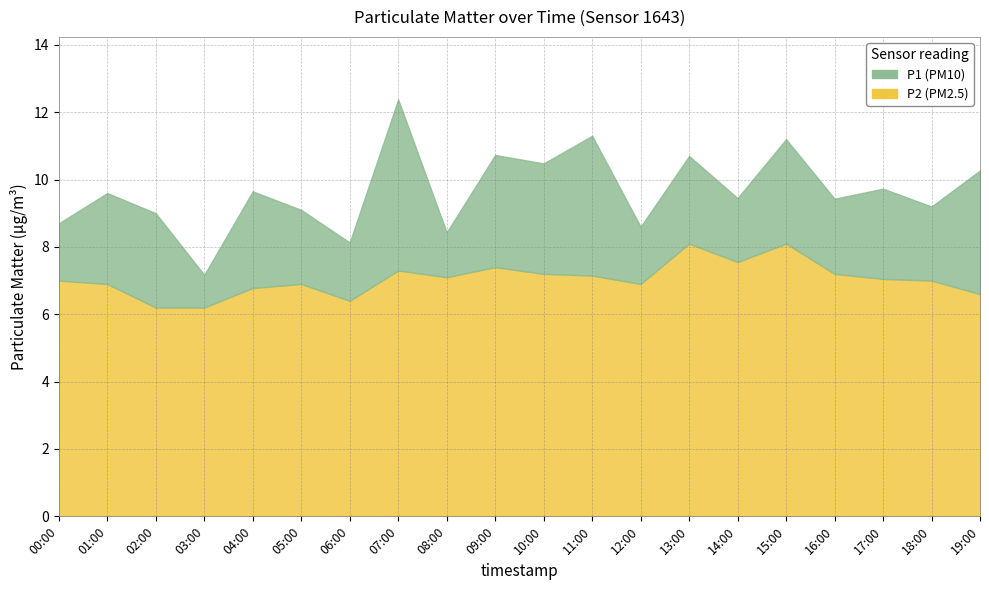

True or false: P1 has more than 1 interior local peaks.

True